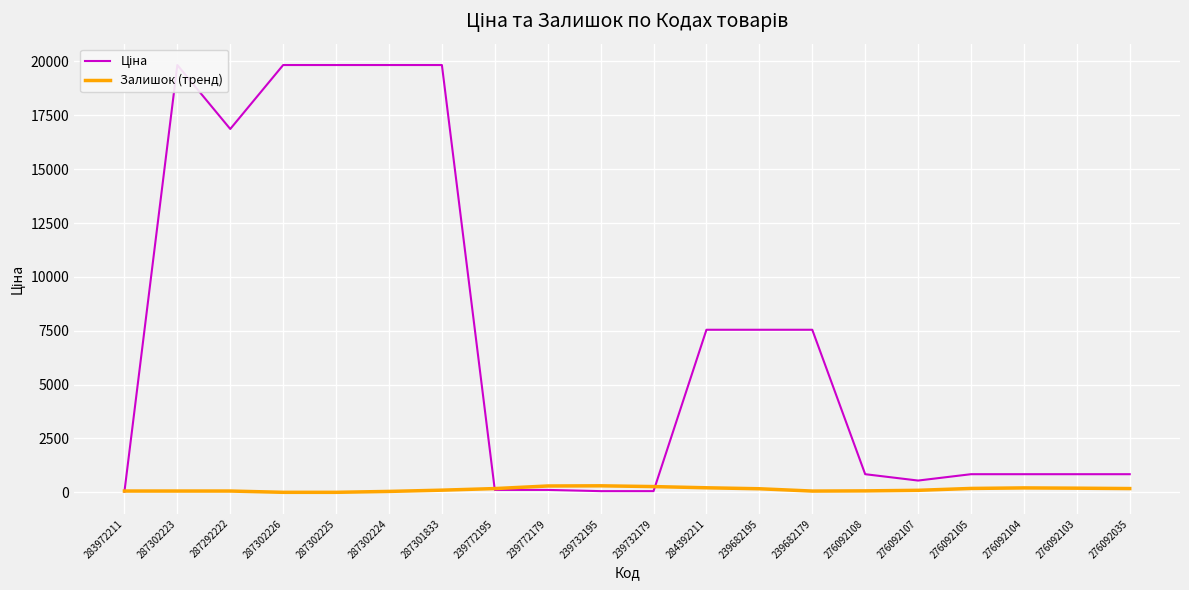

At which category does Ціна reach its first local valley?

287292222